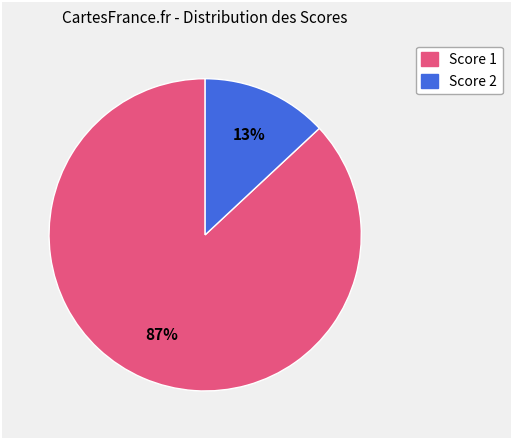

To the nearest percent, what is the combined percentage of Score 1 and Score 2?

100%